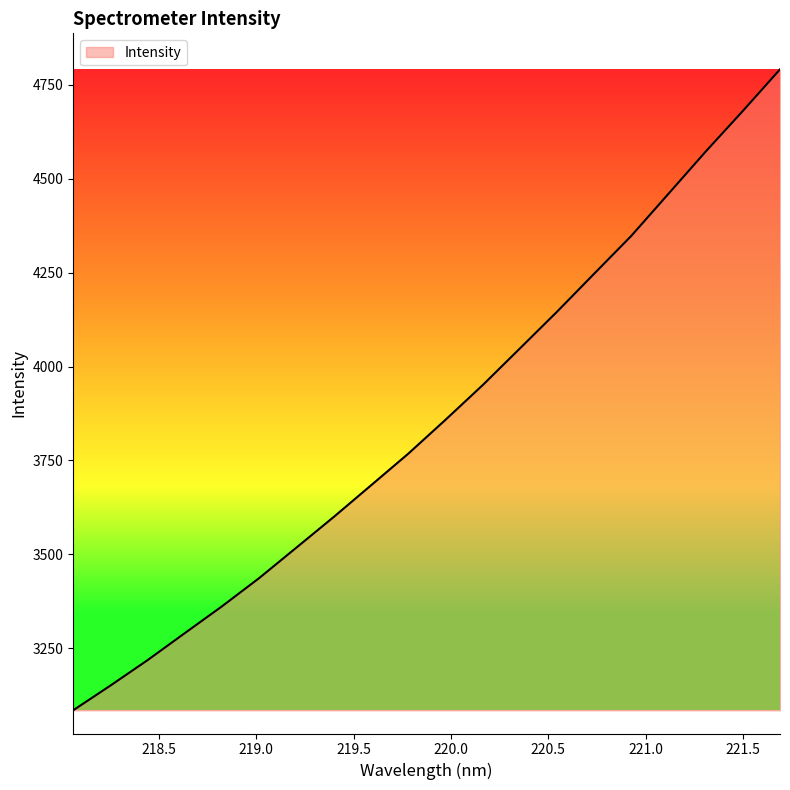

True or false: there are more than 1 points higher than both neighbors.

False